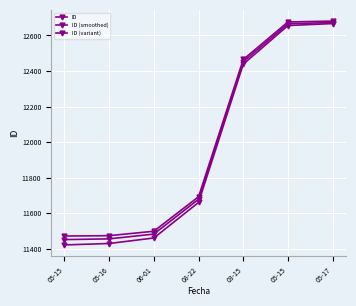

Does the chart have visible grid lines?

Yes